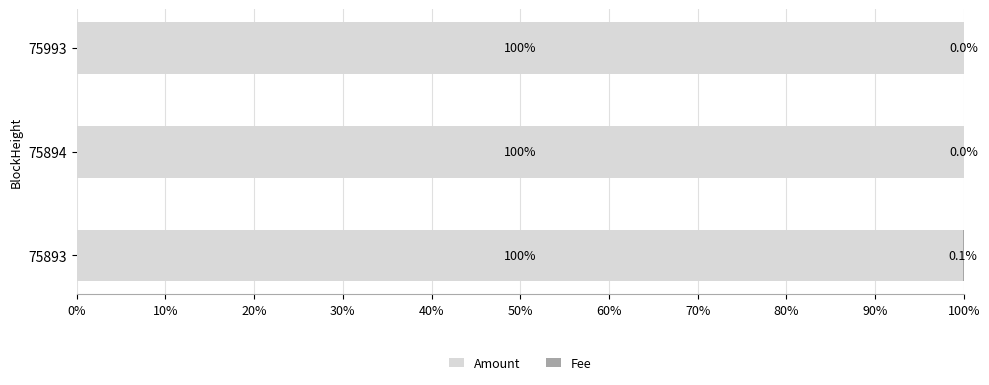

What is the total value across all series at 75893?

100.0